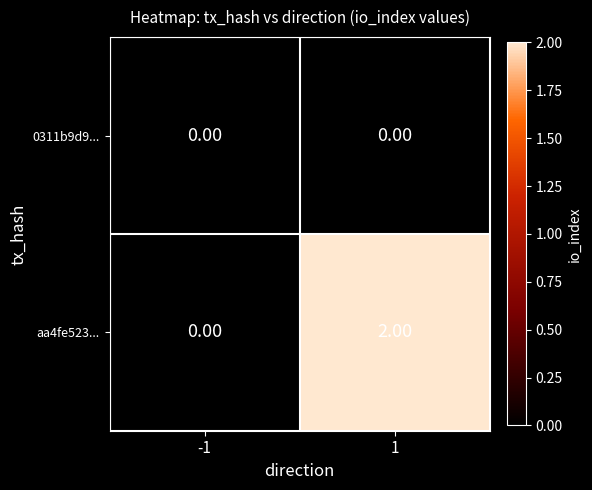

Which series has the largest total across all categories?

aa4fe523...